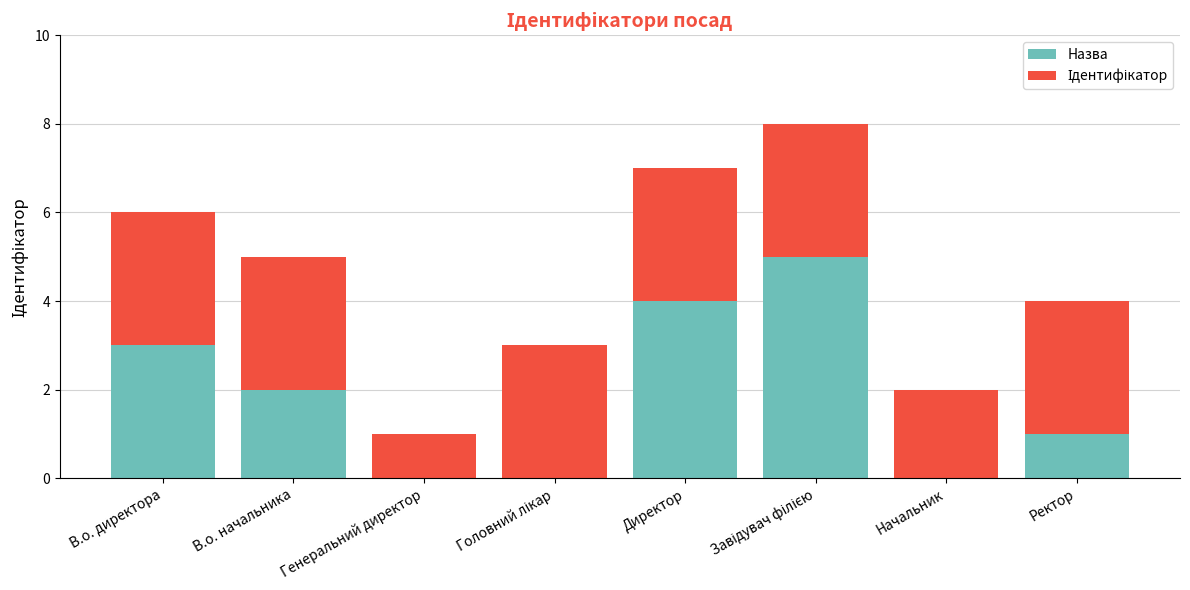

The Назва series shows 0 at Начальник. True or false?

True